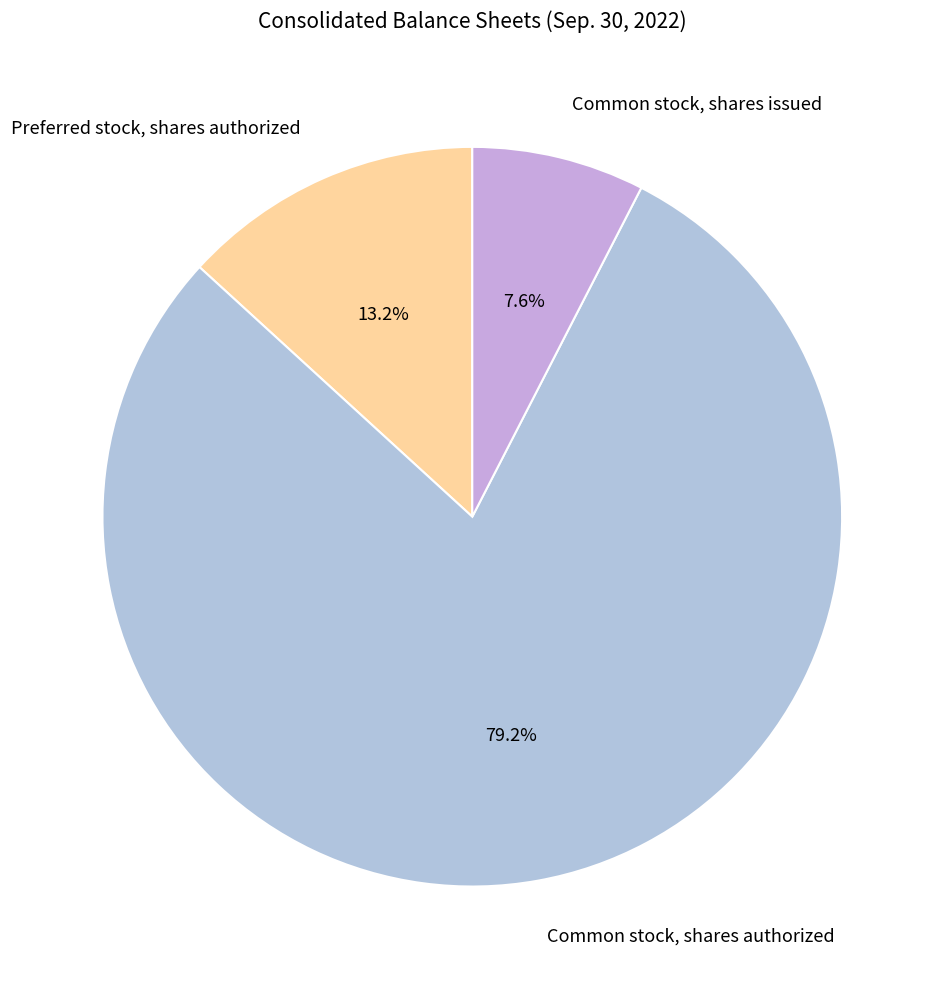

What portion of the pie excludes Common stock, shares authorized?

20.8%